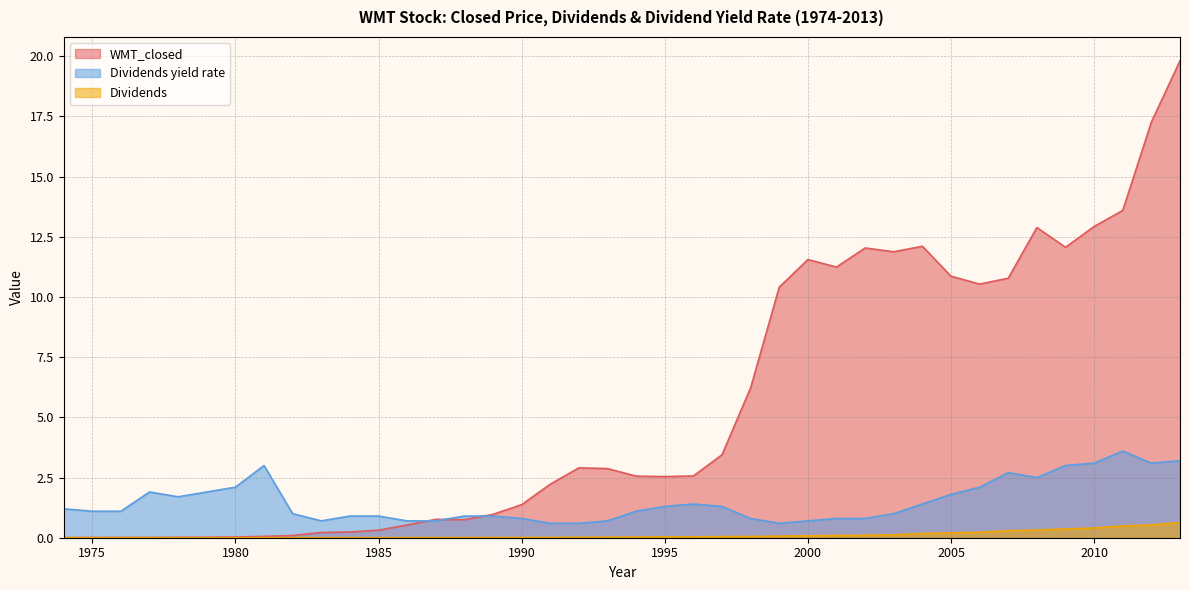

How many lines are shown in the chart?

3